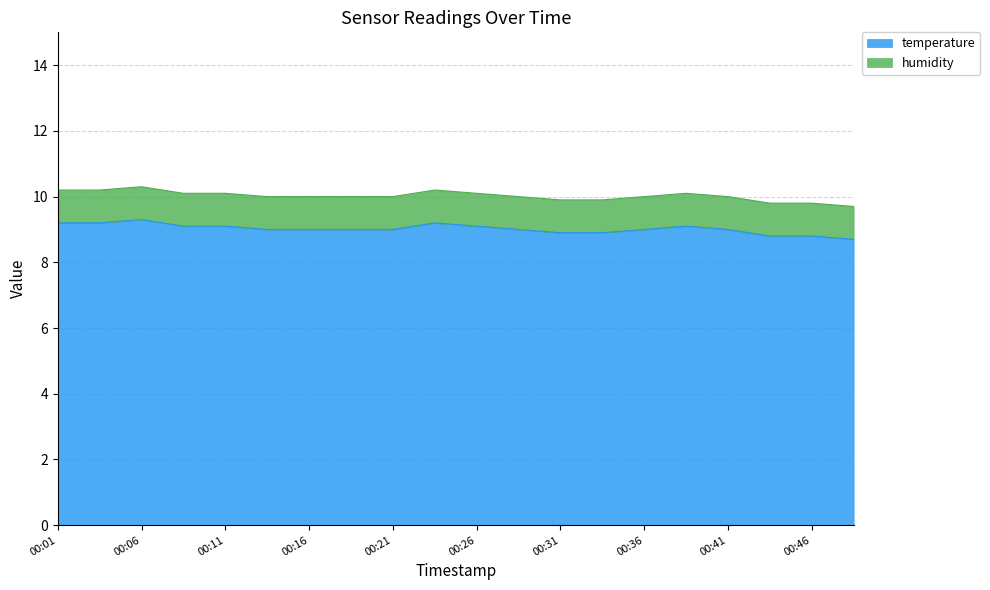

How many values exceed 9?

8